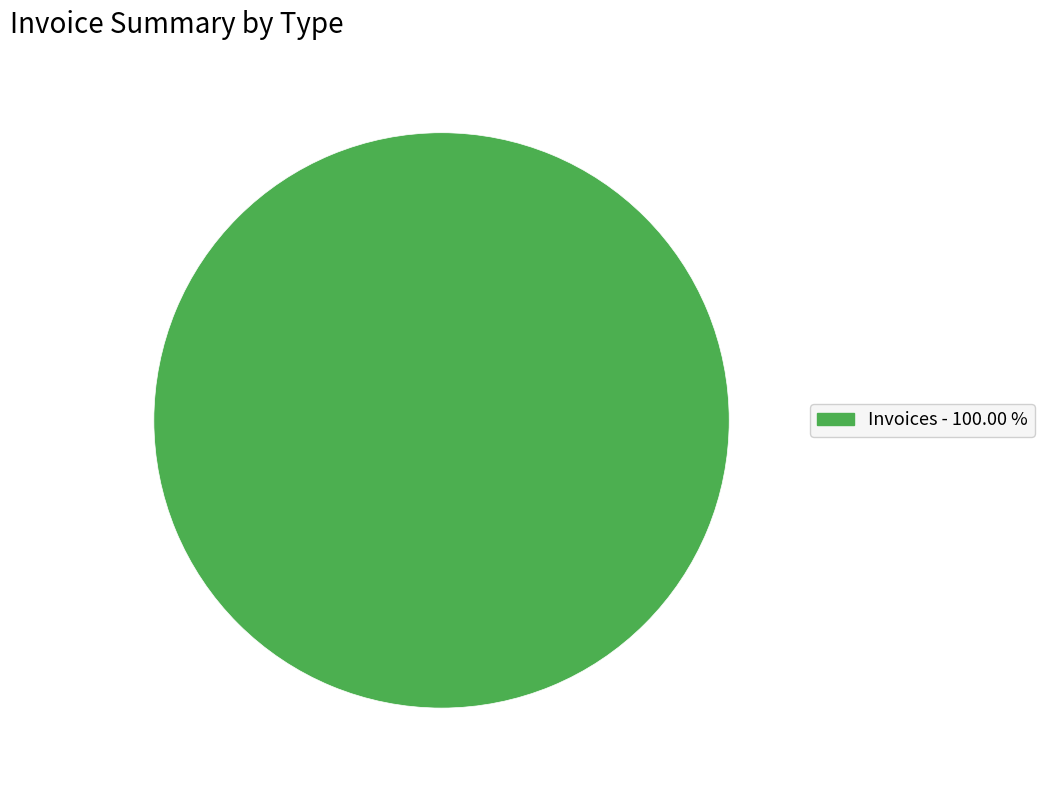

Is there a majority slice in this chart?

Yes